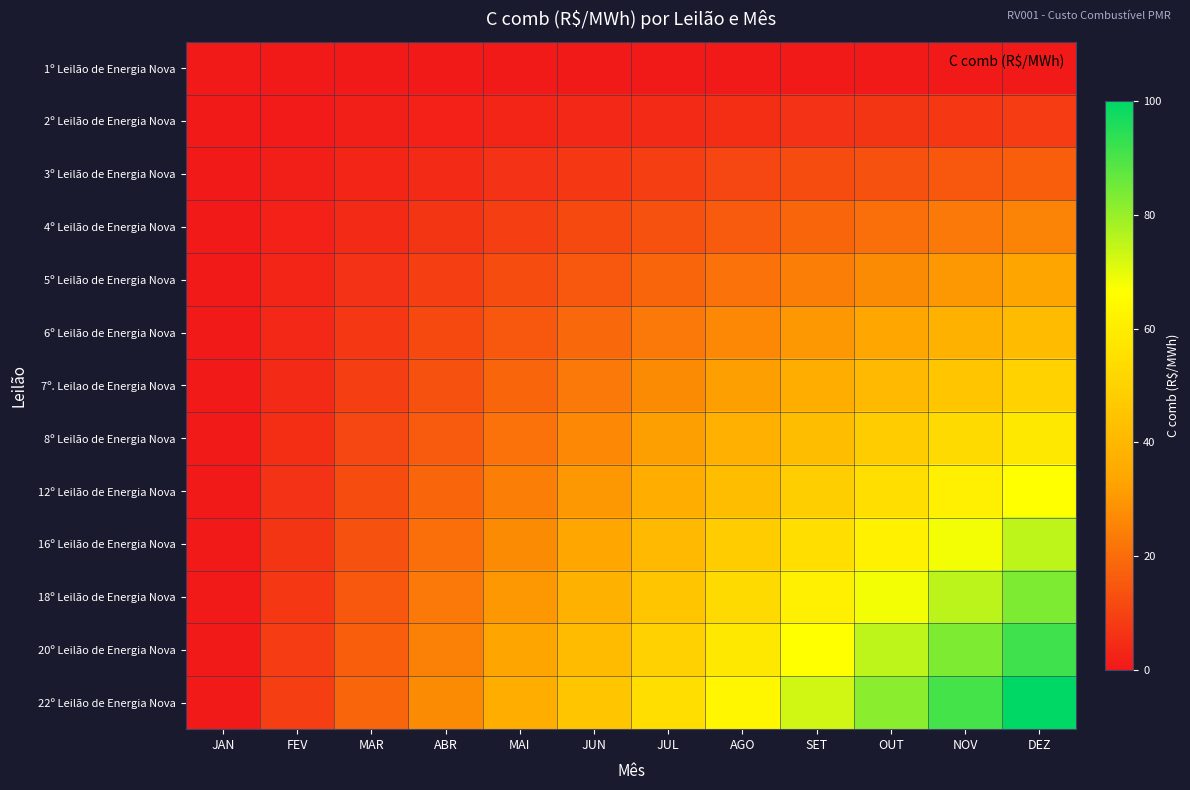

At which category is the sum across all series the highest?

DEZ